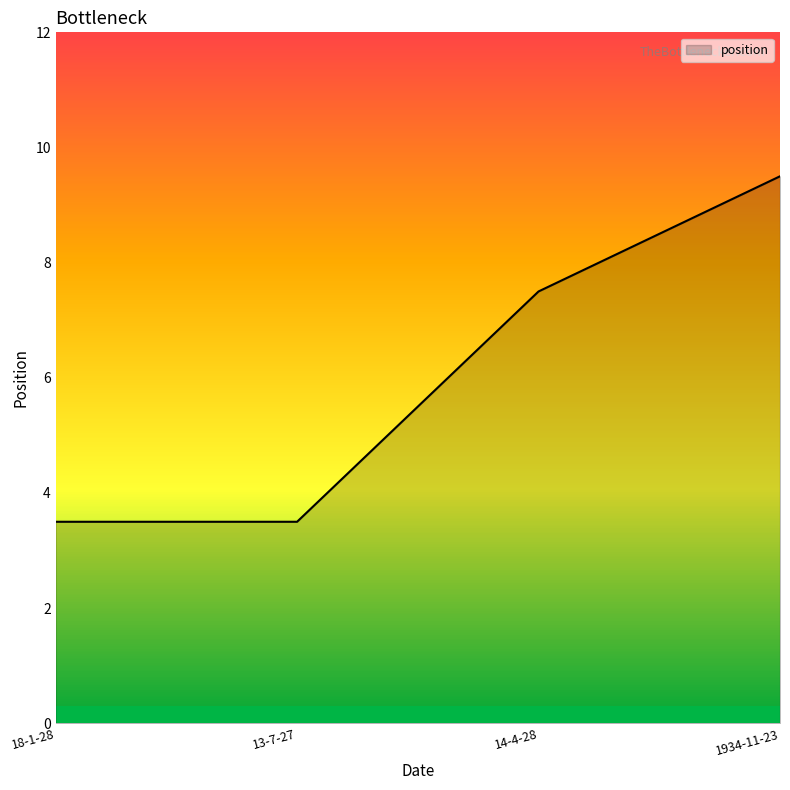

What value does the data have at 18-1-28?

3.5